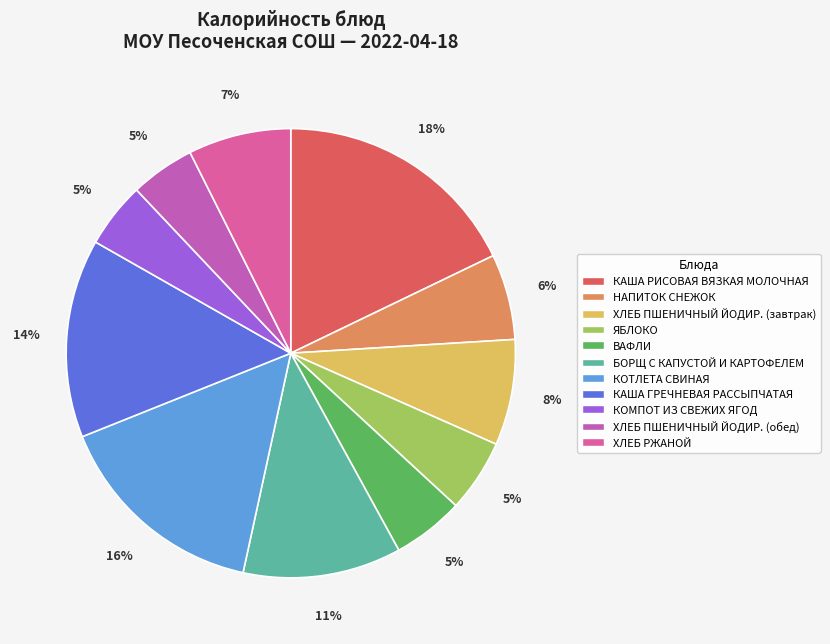

Is the sum of ХЛЕБ ПШЕНИЧНЫЙ ЙОДИР. (обед) and ХЛЕБ ПШЕНИЧНЫЙ ЙОДИР. (завтрак) greater than half?

No